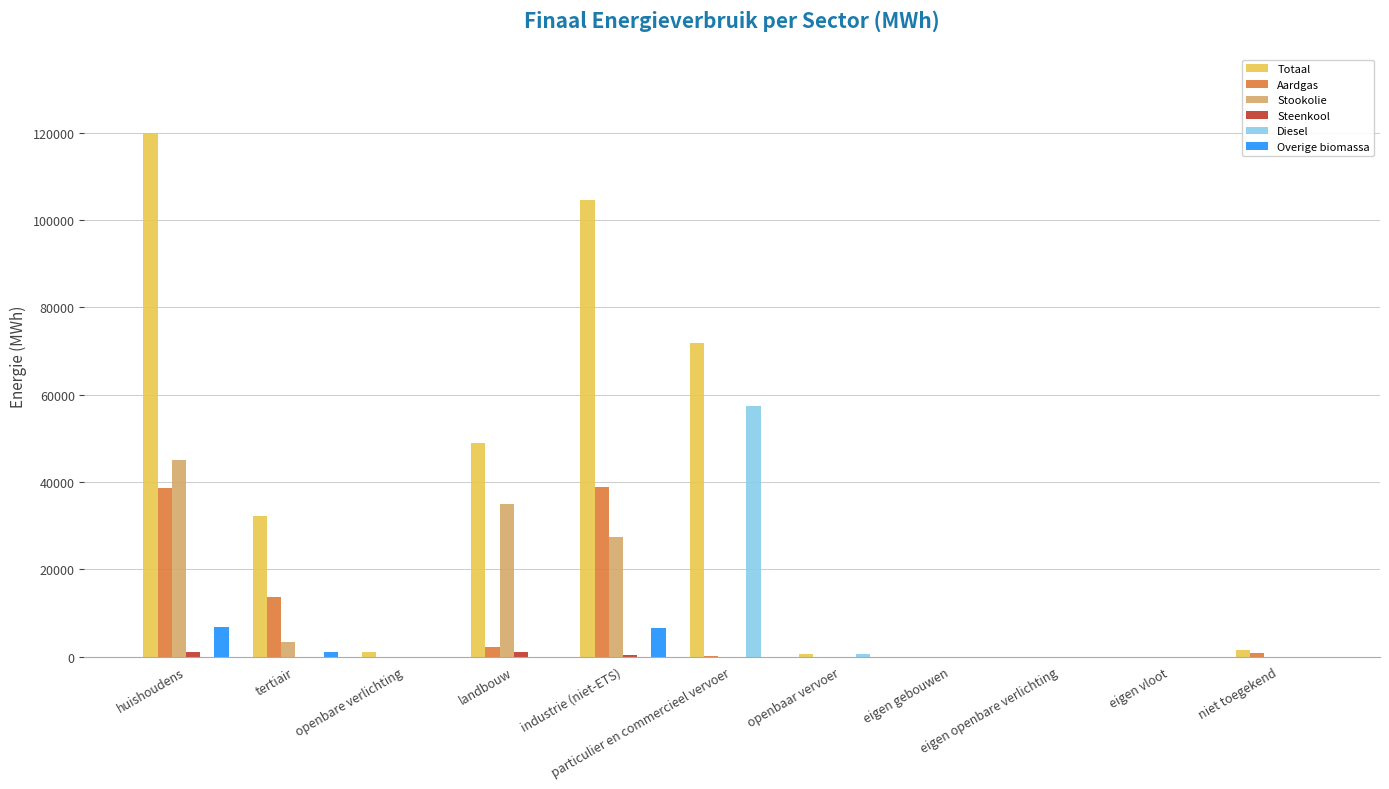

Which series has the largest total across all categories?

Totaal